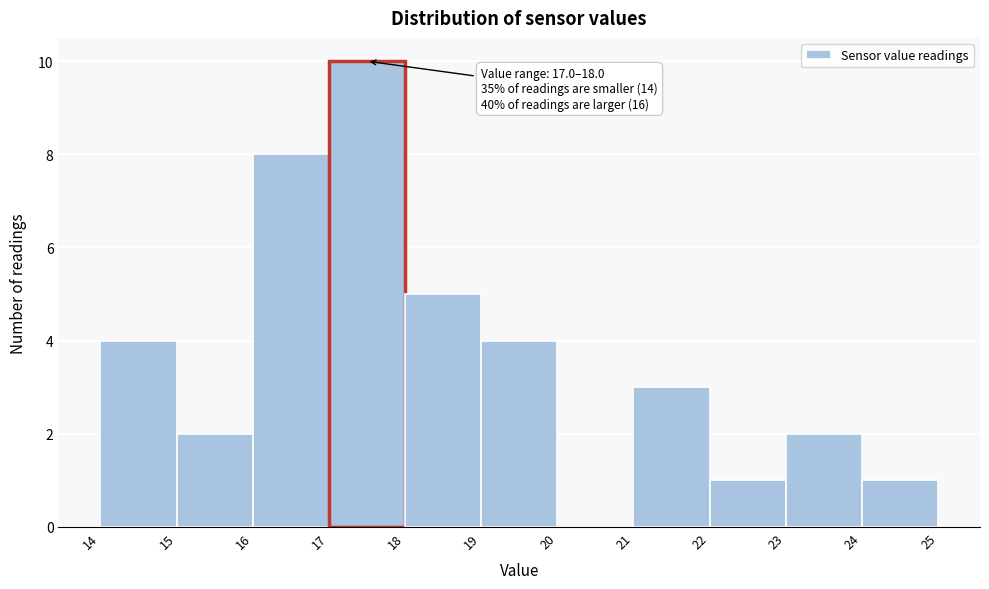

Which range on the x-axis has the tallest bar?

17 to 18